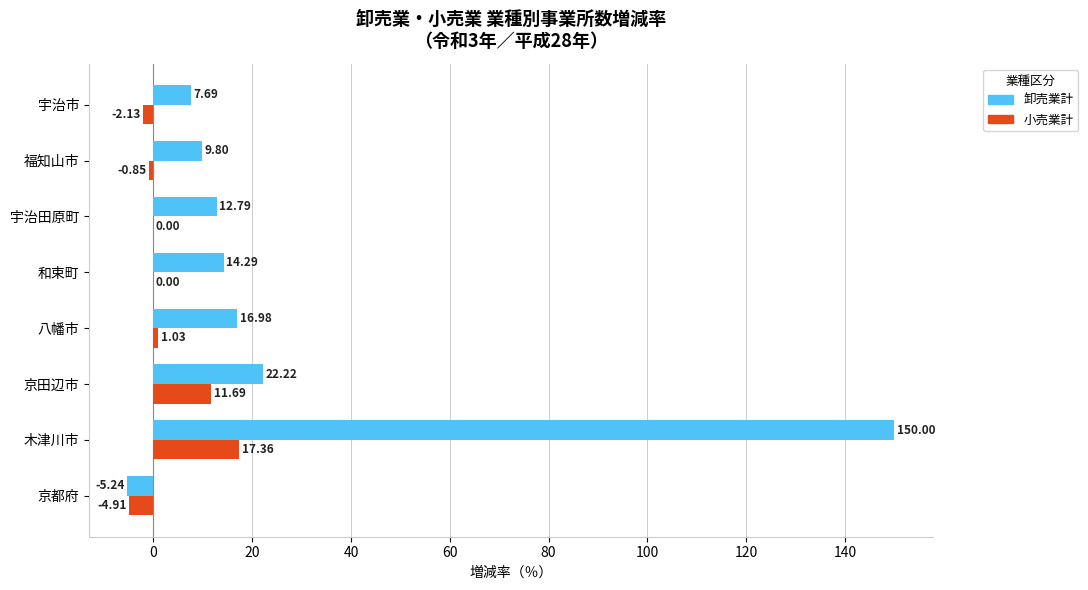

Between 宇治田原町 and 福知山市, which series saw the biggest shift?

卸売業計